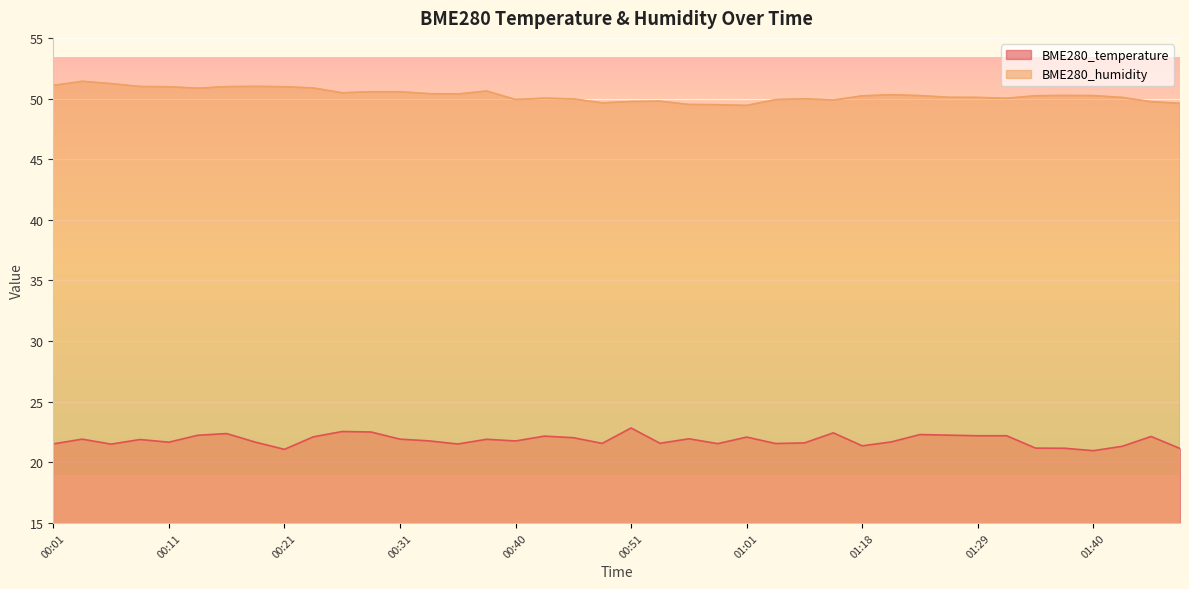

Reading left to right, list all the values displayed in this chart.

BME280_temperature: 21.5	21.9	21.5	21.9	21.7	22.2	22.4	21.7	21.1	22.1	22.5	22.5	21.9	21.8	21.5	21.9	21.8	22.2	22.0	21.6	22.8	21.6	21.9	21.5	22.1	21.6	21.6	22.4	21.4	21.7	22.3	22.2	22.2	22.2	21.2	21.2	21.0	21.3	22.1	21.1
BME280_humidity: 51.1	51.4	51.2	51.0	51.0	50.9	51.0	51.0	51.0	50.9	50.5	50.6	50.6	50.4	50.4	50.6	49.9	50.0	50.0	49.6	49.8	49.8	49.5	49.5	49.4	49.9	50.0	49.9	50.2	50.3	50.2	50.1	50.1	50.0	50.2	50.2	50.2	50.1	49.7	49.6